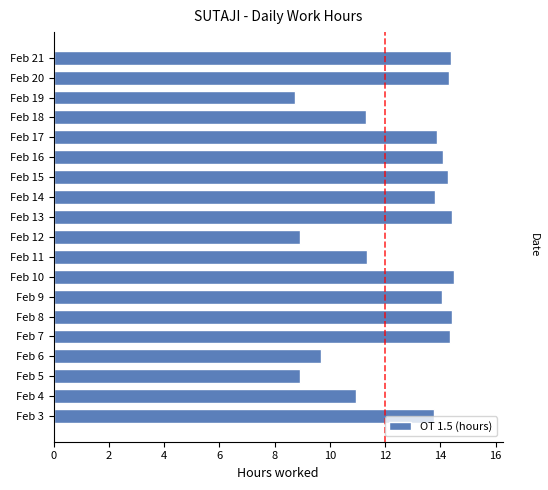

What is the difference between the second highest and second lowest values?

5.5